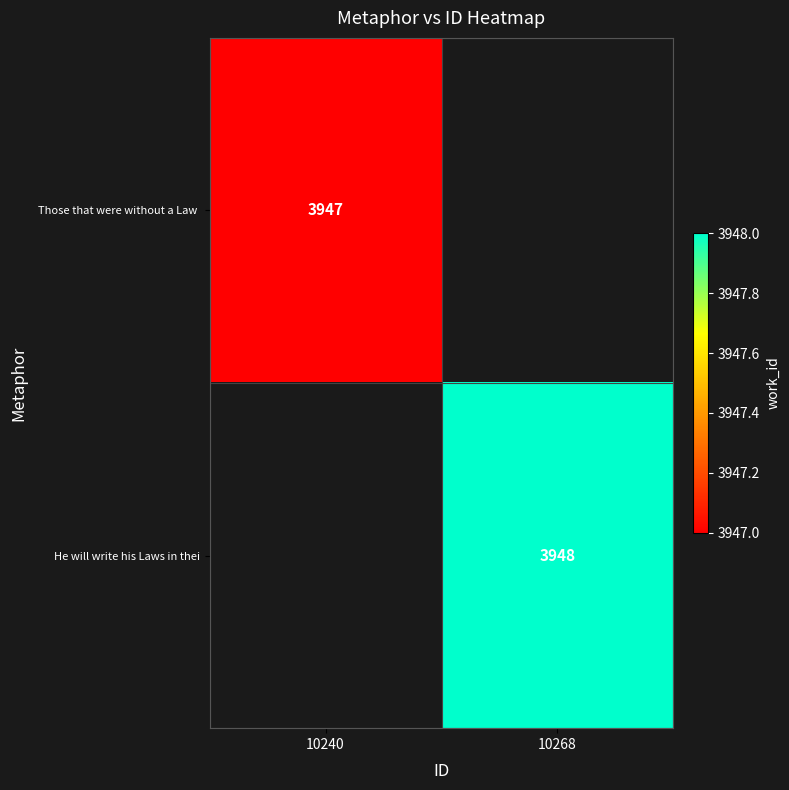

The He will write his Laws in thei series shows 2108 at 10268. True or false?

False